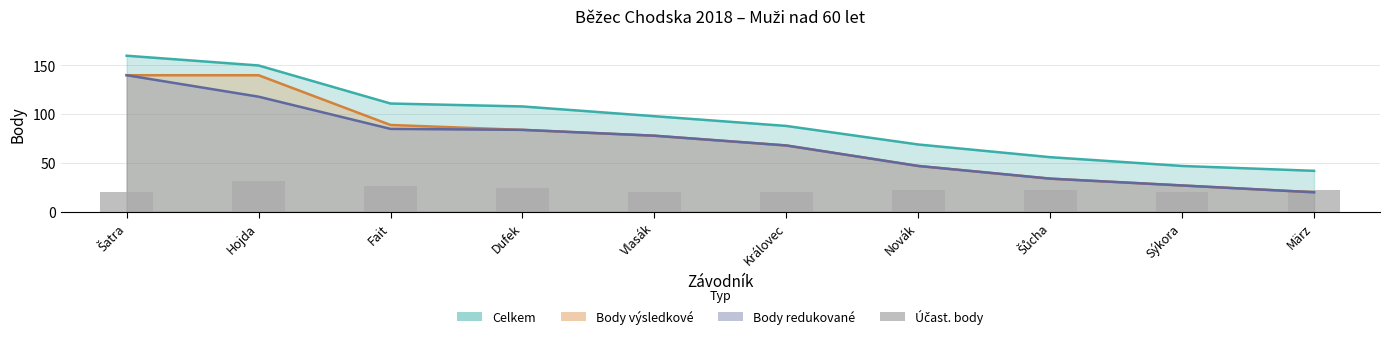

Where is the data nearest to the value 26?

Fait